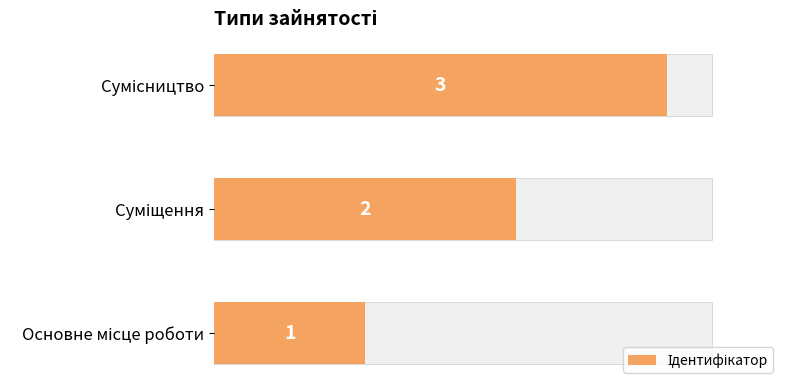

The chart shows a value of 1 at Основне місце роботи. True or false?

False